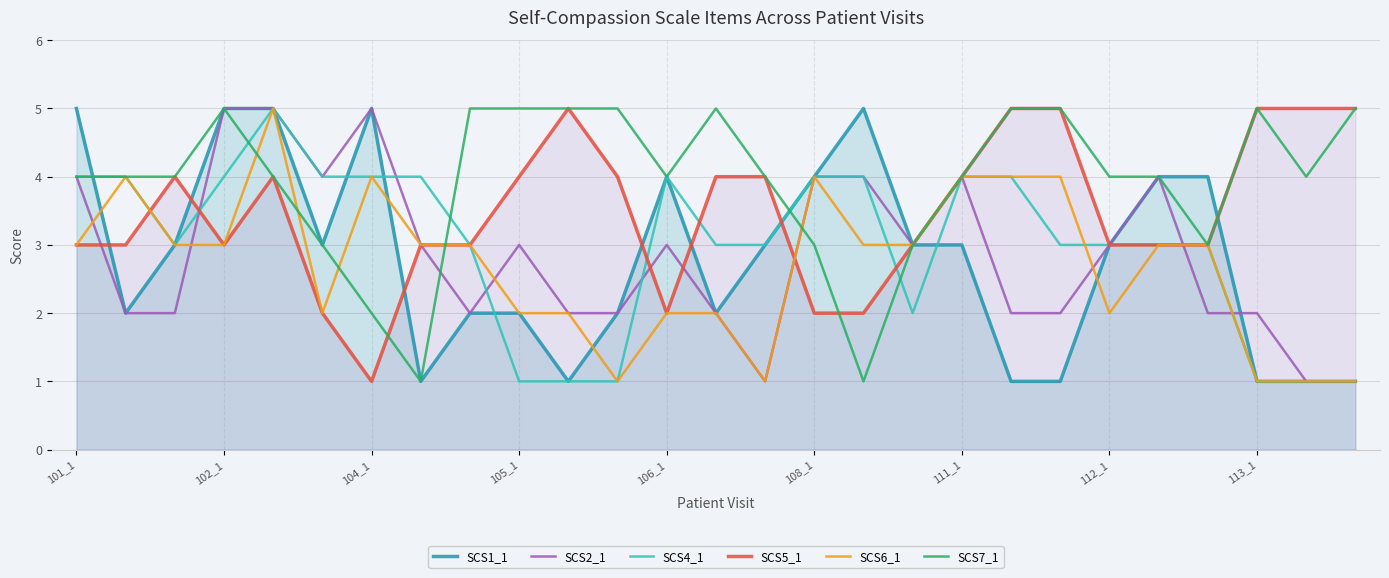

Reading left to right, transcribe all the data shown in this chart.

SCS1_1: 5	2	3	5	5	3	5	1	2	2	1	2	4	2	3	4	5	3	3	1	1	3	4	4	1	1	1
SCS2_1: 4	2	2	5	5	4	5	3	2	3	2	2	3	2	1	4	4	3	4	2	2	3	4	2	2	1	1
SCS4_1: 4	4	3	4	5	4	4	4	3	1	1	1	4	3	3	4	4	2	4	4	3	3	3	3	1	1	1
SCS5_1: 3	3	4	3	4	2	1	3	3	4	5	4	2	4	4	2	2	3	4	5	5	3	3	3	5	5	5
SCS6_1: 3	4	3	3	5	2	4	3	3	2	2	1	2	2	1	4	3	3	4	4	4	2	3	3	1	1	1
SCS7_1: 4	4	4	5	4	3	2	1	5	5	5	5	4	5	4	3	1	3	4	5	5	4	4	3	5	4	5